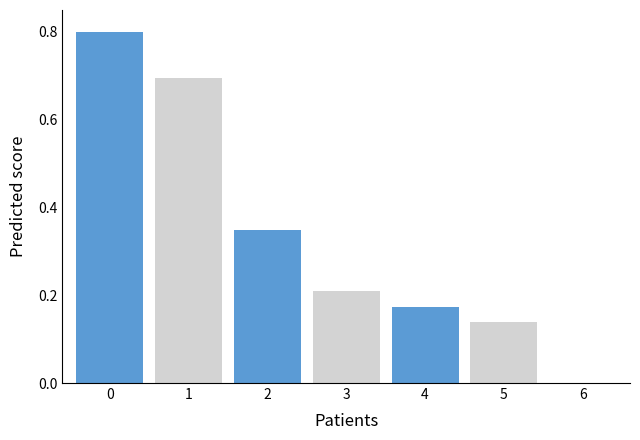

What is the maximum value shown in the chart?

0.8